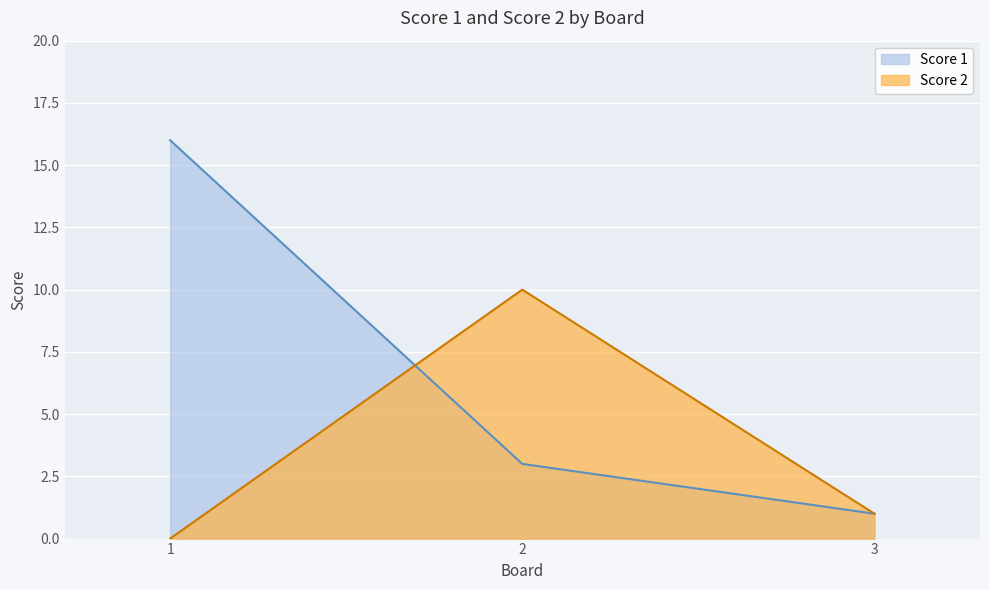

Reading left to right, extract all data points from this chart.

Score 1: 16	3	1
Score 2: 0	10	1